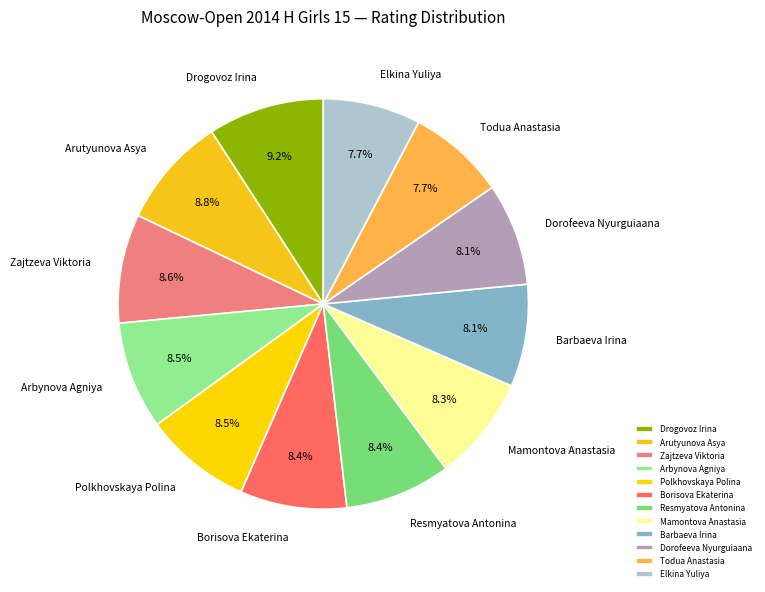

Does Arbynova Agniya account for over 50% of the chart?

No